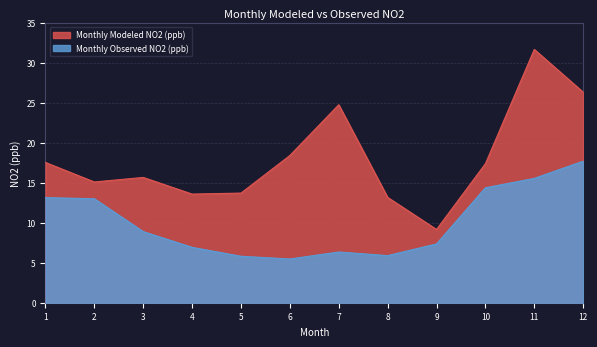

Is the value of Monthly Modeled NO2 (ppb) at 3 greater than the value of Monthly Observed NO2 (ppb) at 8?

Yes